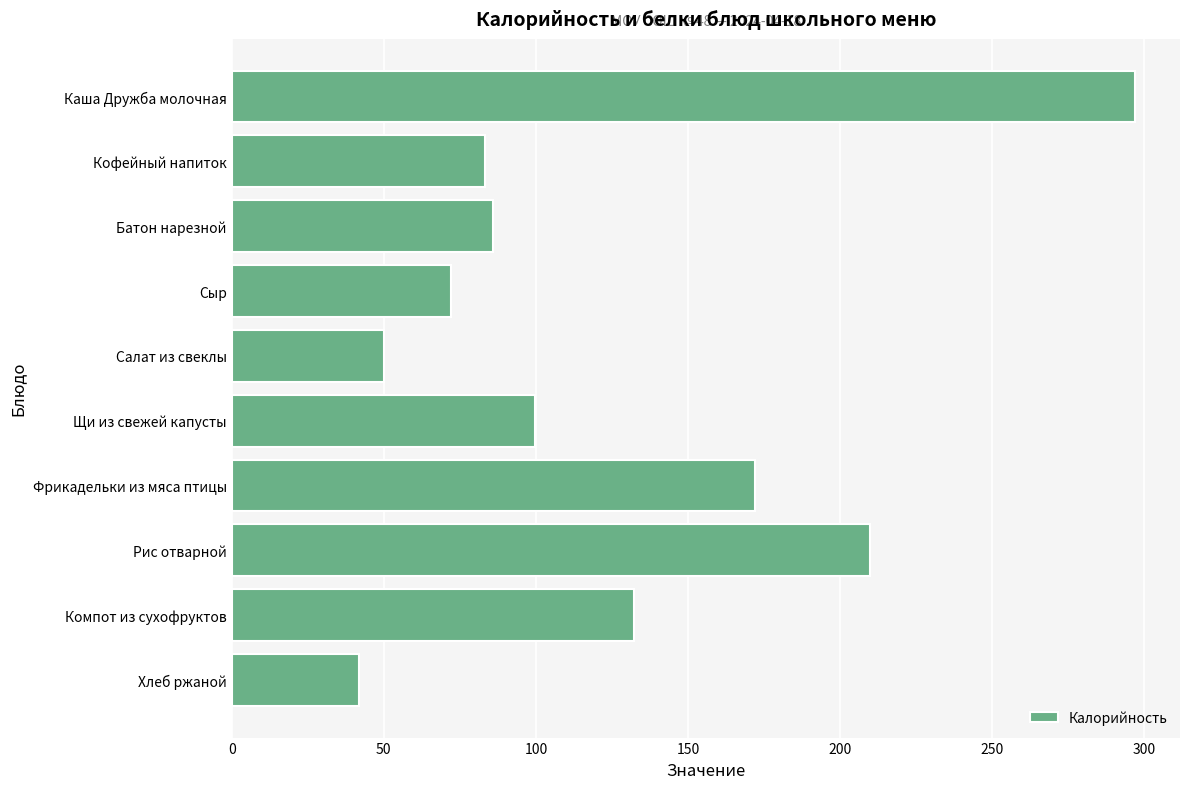

True or false: the data shows 28.7 at Салат из свеклы.

False